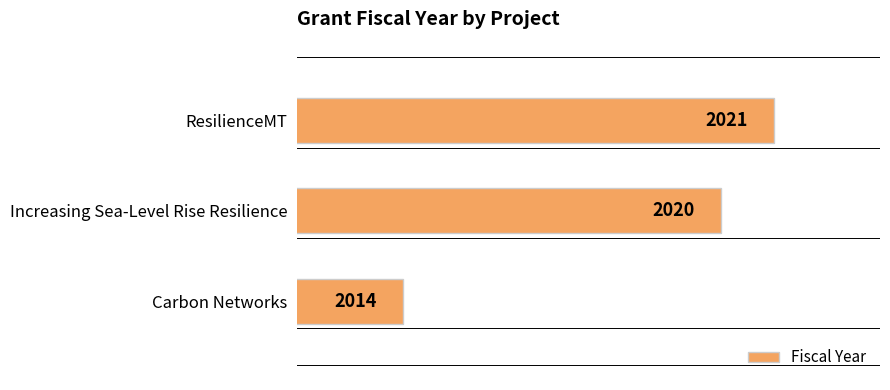

What value does the data have at Carbon Networks?

2014